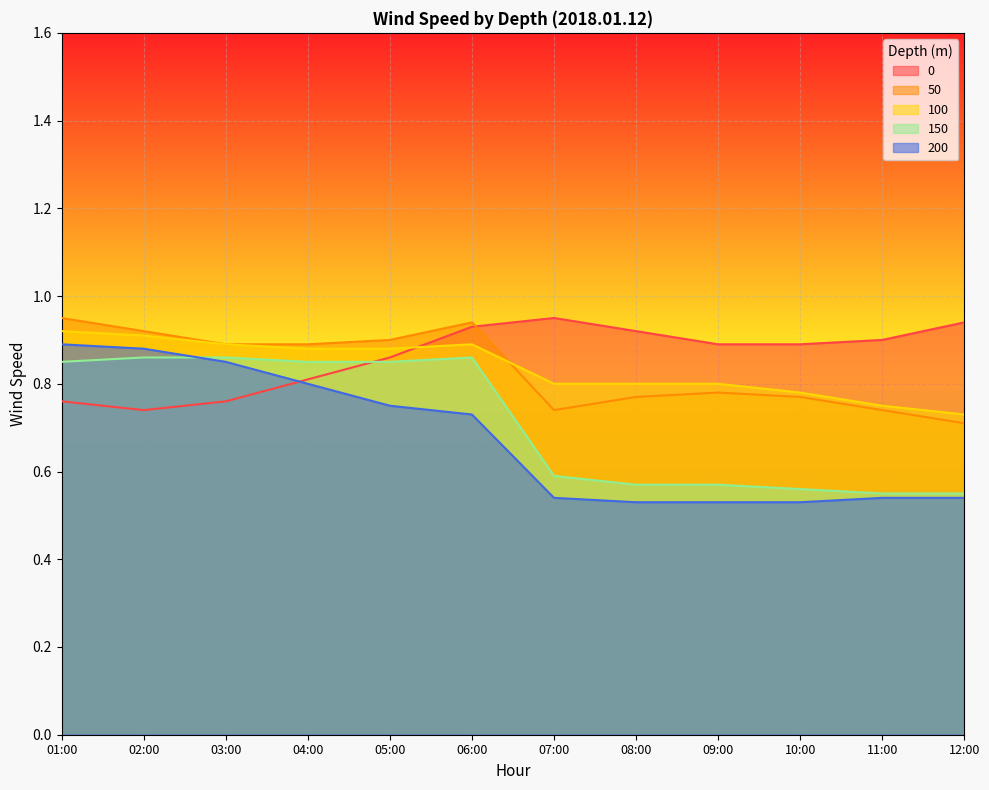

The 0 series shows 0.9 at 12:00. True or false?

True